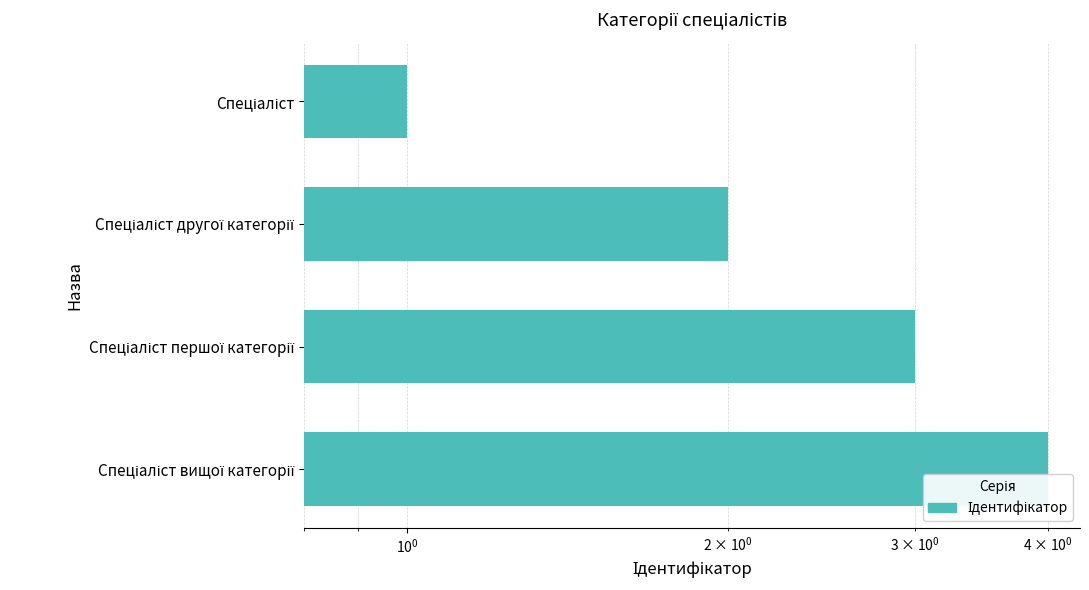

Between $\mathdefault{10^{-2}}$ and $\mathdefault{10^{1}}$, which is larger?

$\mathdefault{10^{1}}$